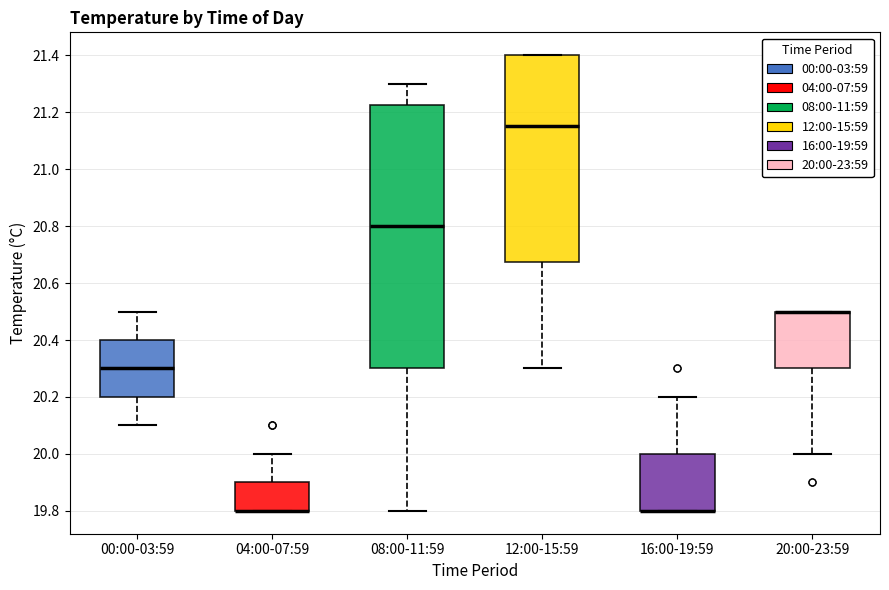

Comparing the boxes themselves (not the whiskers), which one is the tallest?

08:00-11:59